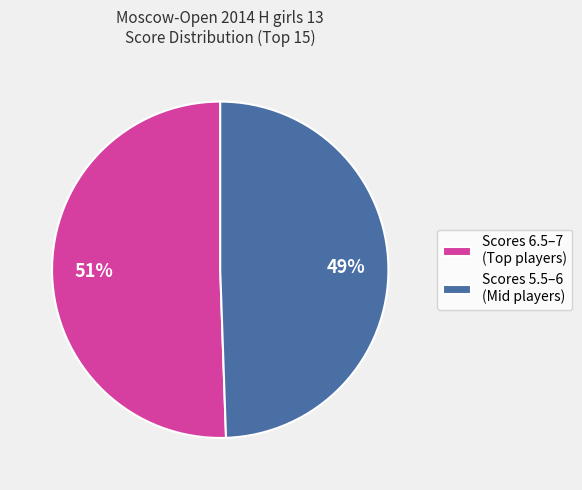

True or false: Scores 5.5–6 (Mid players) accounts for 62% of the total.

False